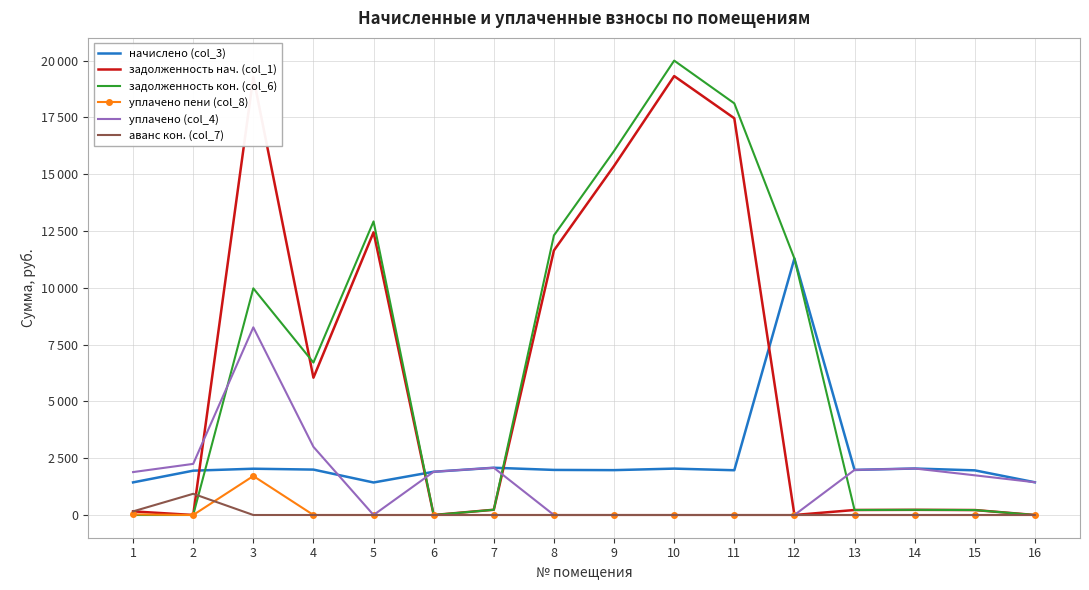

True or false: начислено (col_3) and задолженность кон. (col_6) intersect in this chart.

True